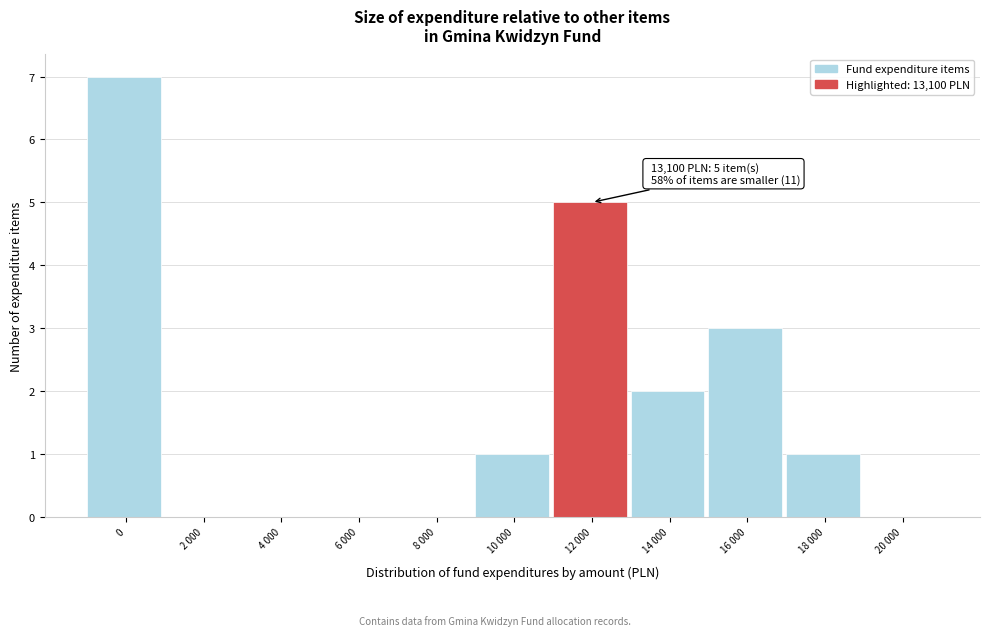

Reading right to left, transcribe all the data shown in this chart.

20 000=0	18 000=1	16 000=3	14 000=2	12 000=5	10 000=1	8 000=0	6 000=0	4 000=0	2 000=0	0=7